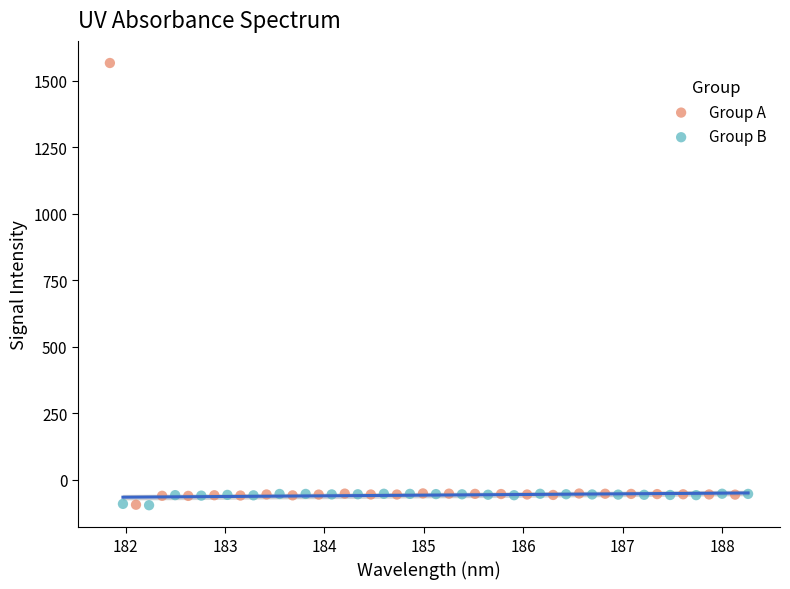

Which series reaches the maximum Y coordinate?

Group A